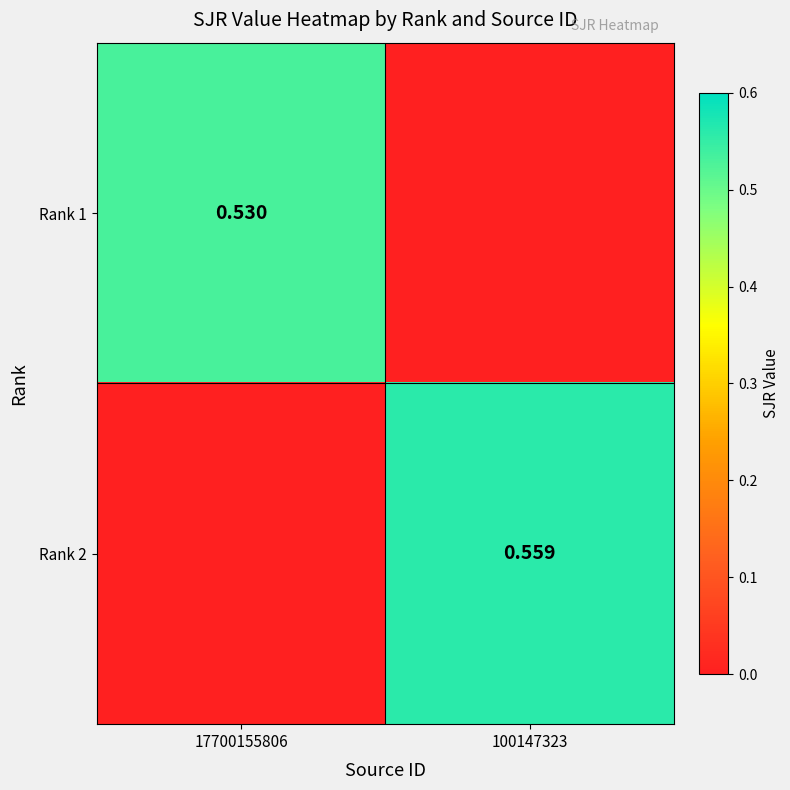

Is the value of Rank 2 at 100147323 greater than the value of Rank 1 at 17700155806?

Yes